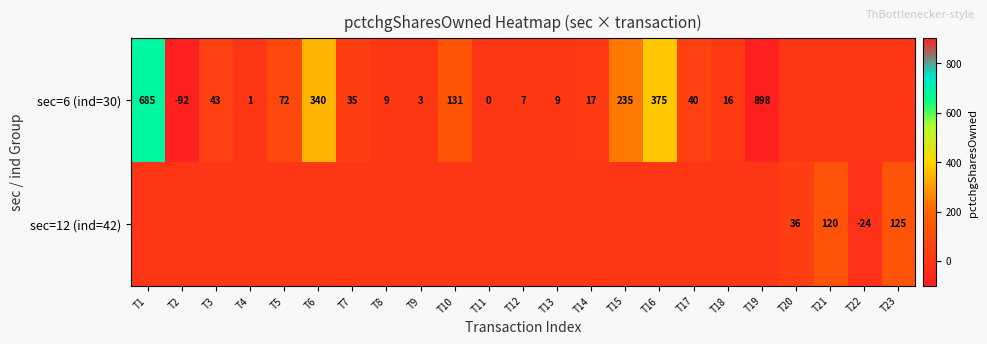

The sec=6 (ind=30) series shows 131 at T10. True or false?

True